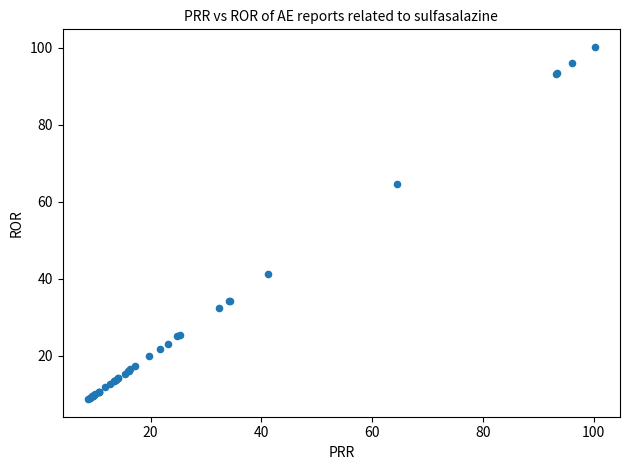

What Y value in the scatter plot is closest to 54?

64.5